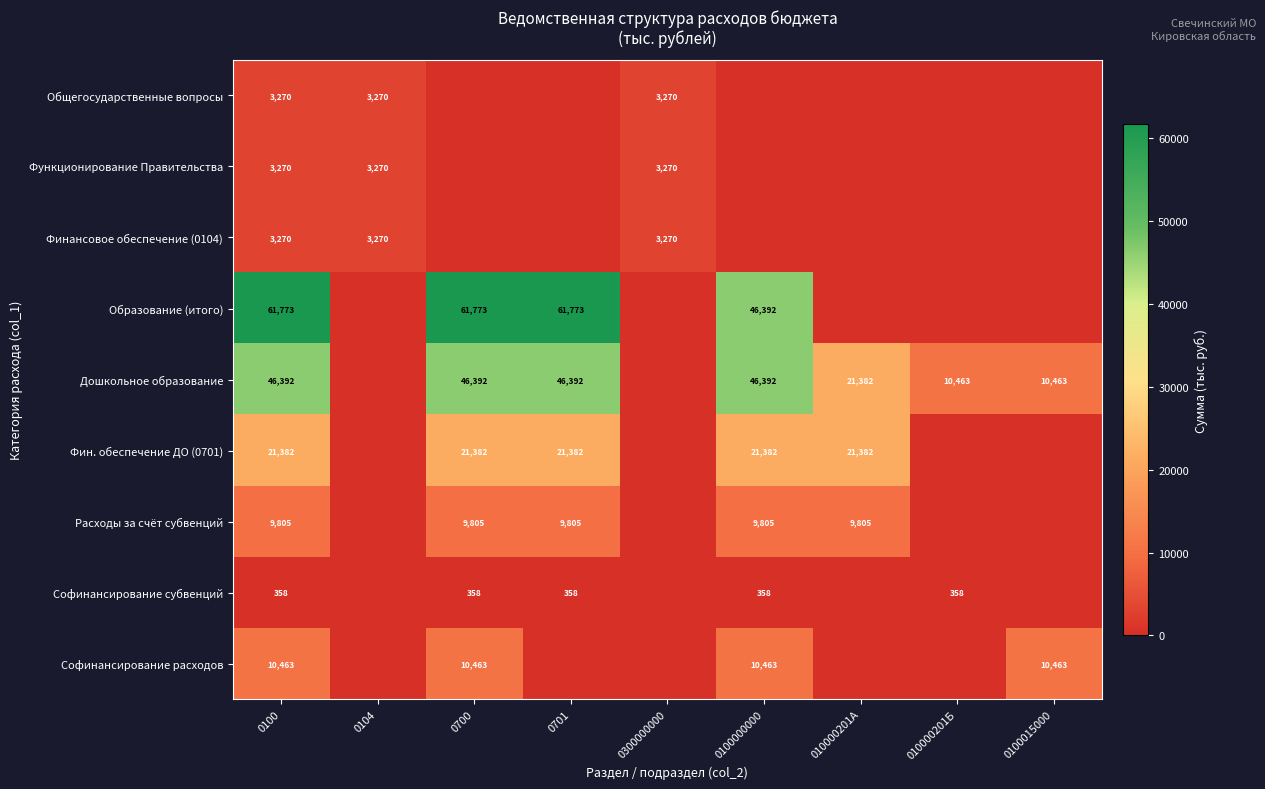

Is it true that Софинансирование расходов equals 5269 at 0100?

False